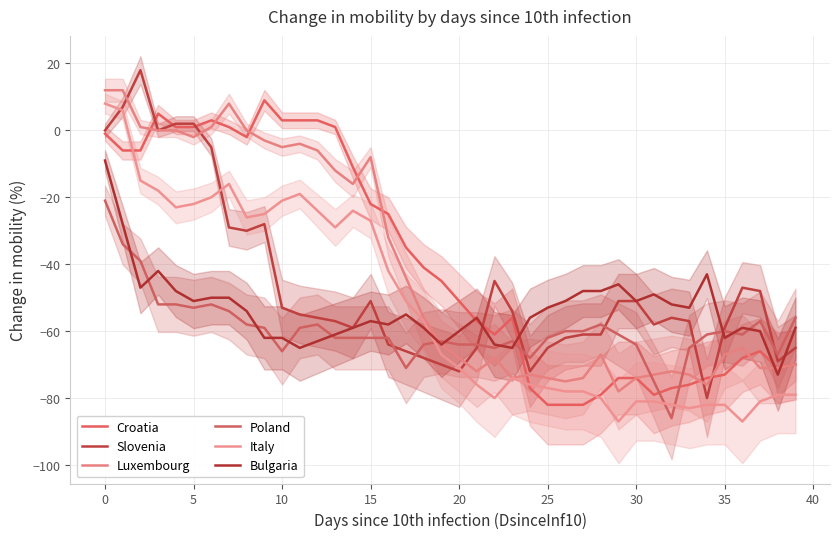

What is the label of the 5th point from the right?

35